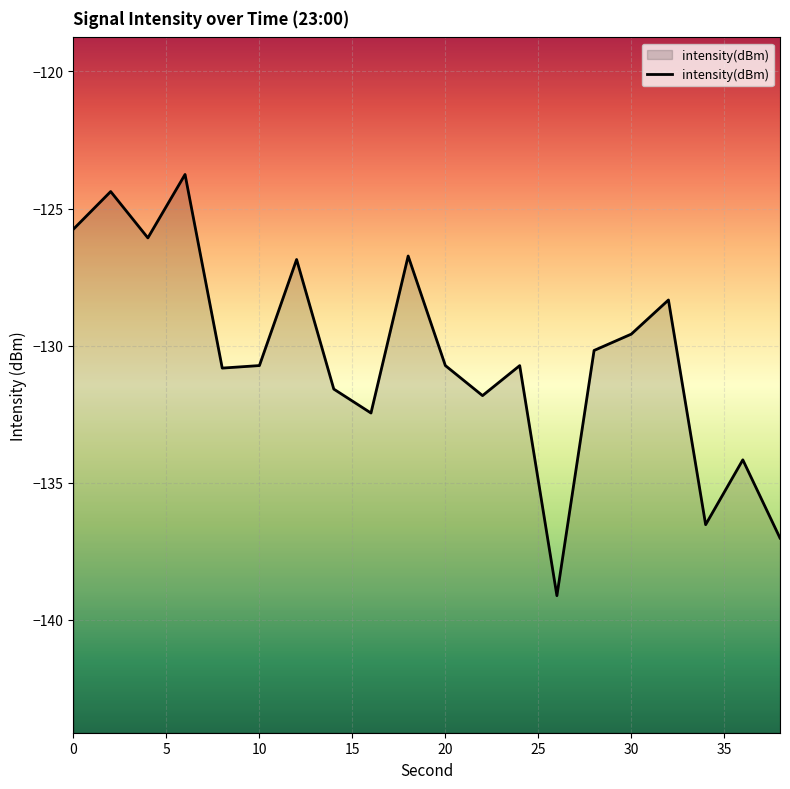

What is the maximum value shown in the chart?

-123.8